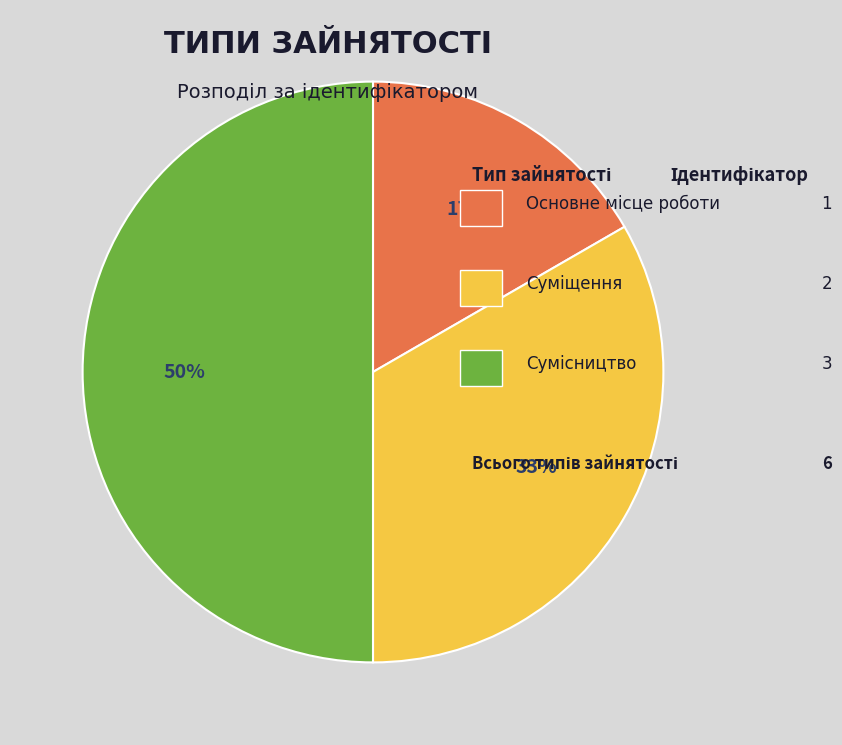

To the nearest percent, what is the difference between the largest and smallest slice percentages?

33%